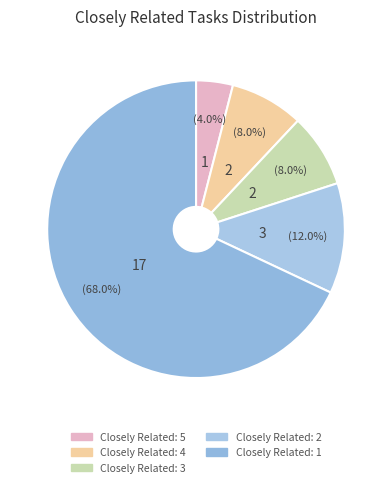

How many slices are in this pie chart?

5